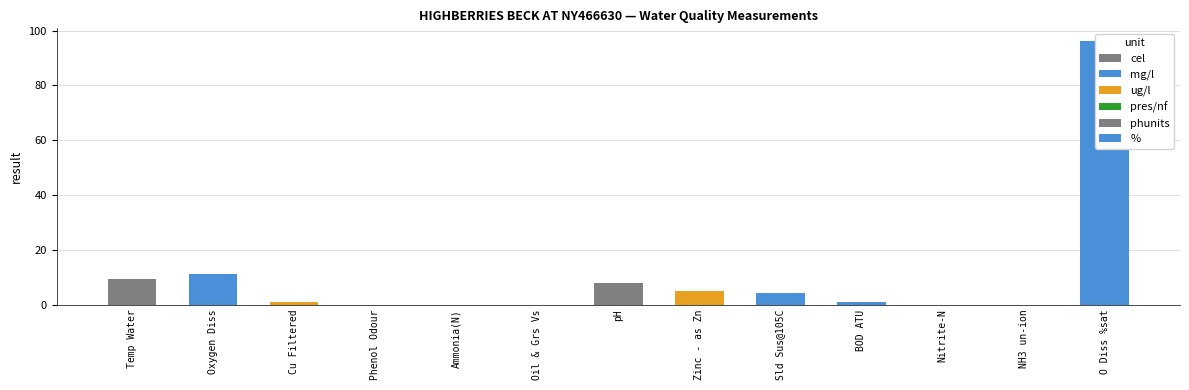

Reading left to right, list all the values displayed in this chart.

9.3	11.0	1.0	0.0	0.1	0.0	8.0	5.0	4.3	1.1	0.0	0.0	96.0